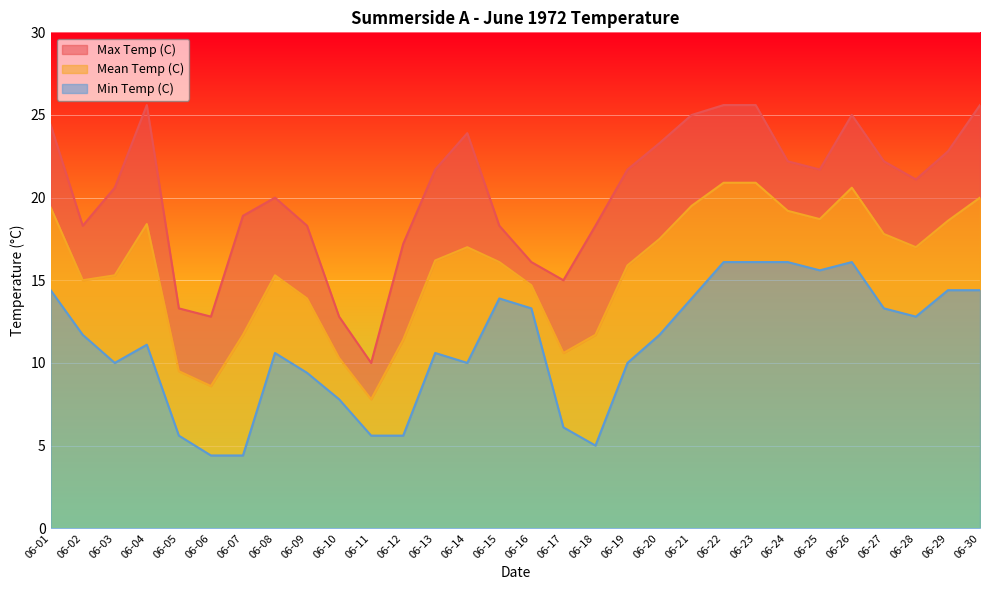

Which series has the largest range (max minus min)?

Max Temp (C)